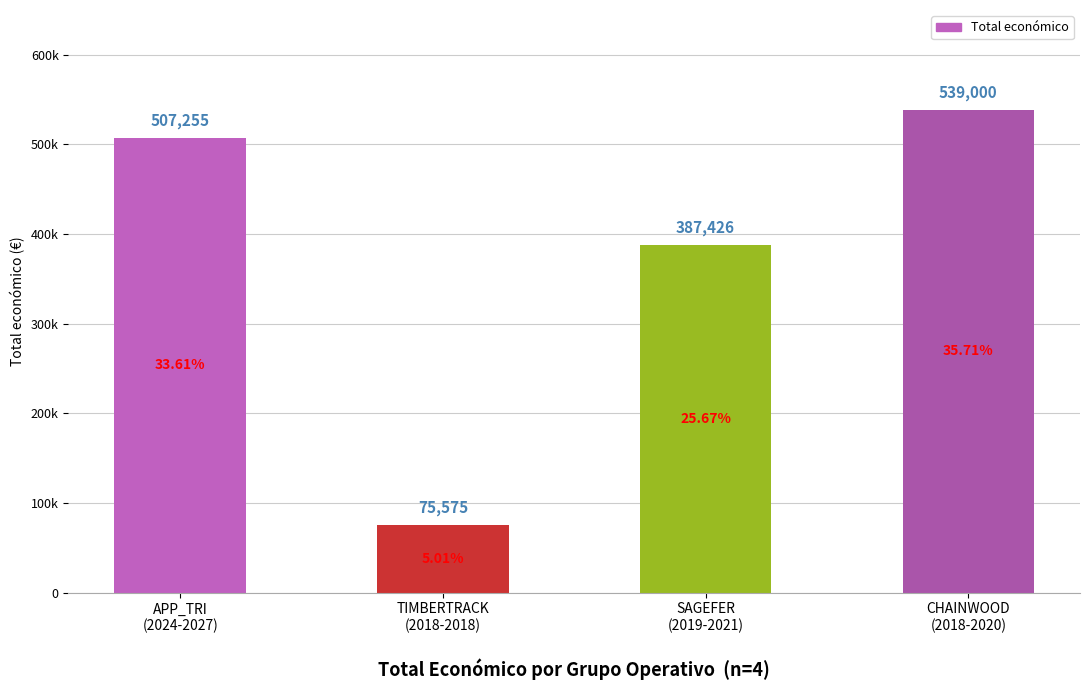

What is the sum of the values at APP_TRI
(2024-2027) and TIMBERTRACK
(2018-2018)?

582830